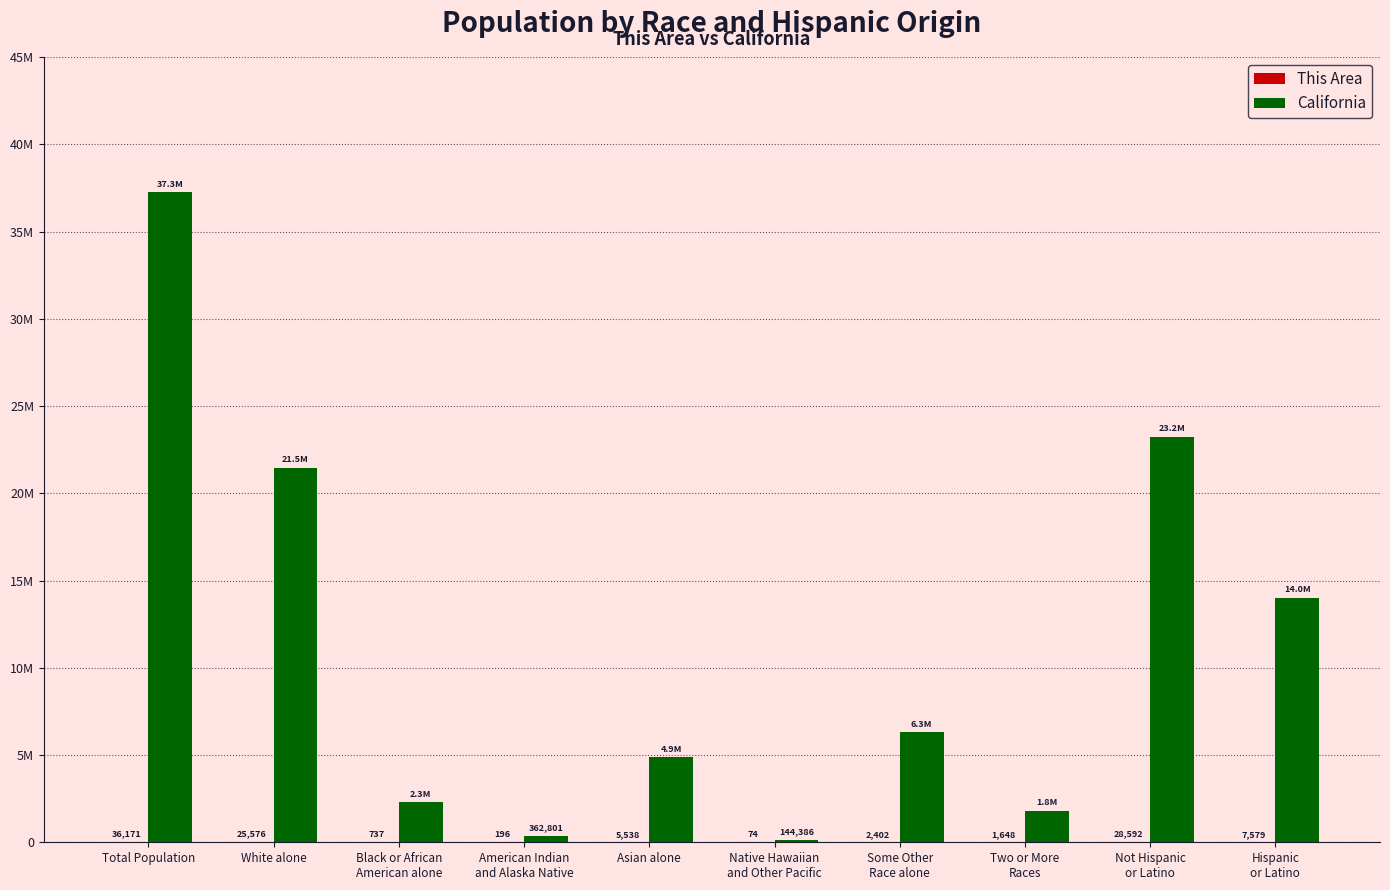

What is the maximum value shown in the chart?

37253956